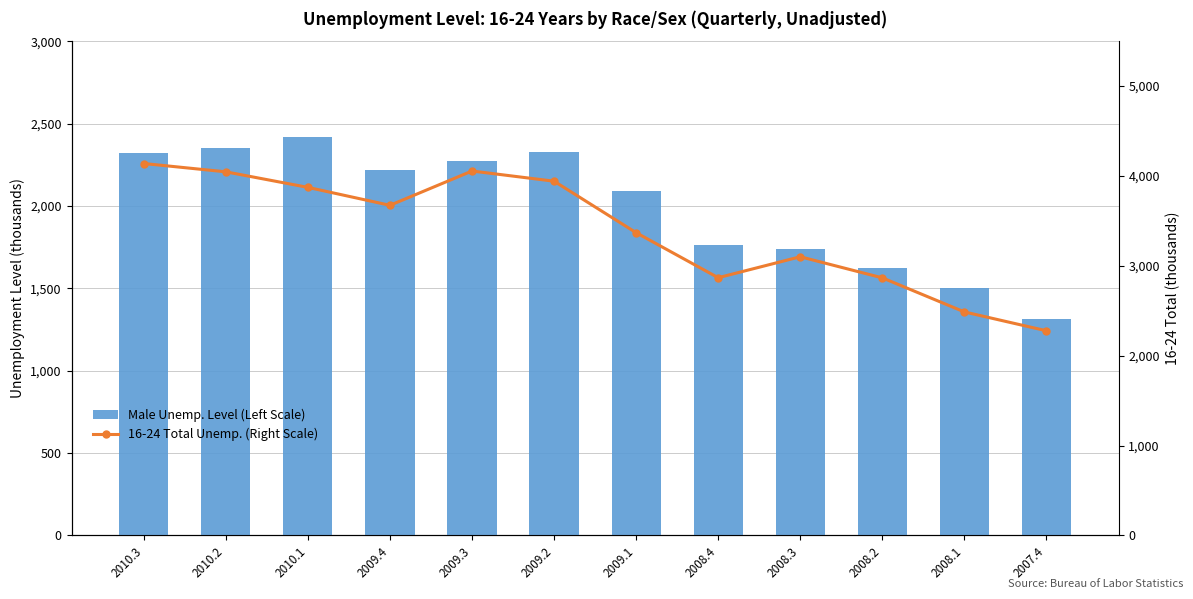

Between 2008.3 and 2007.4, which series saw the biggest shift?

16-24 Total Unemp. (Right Scale)